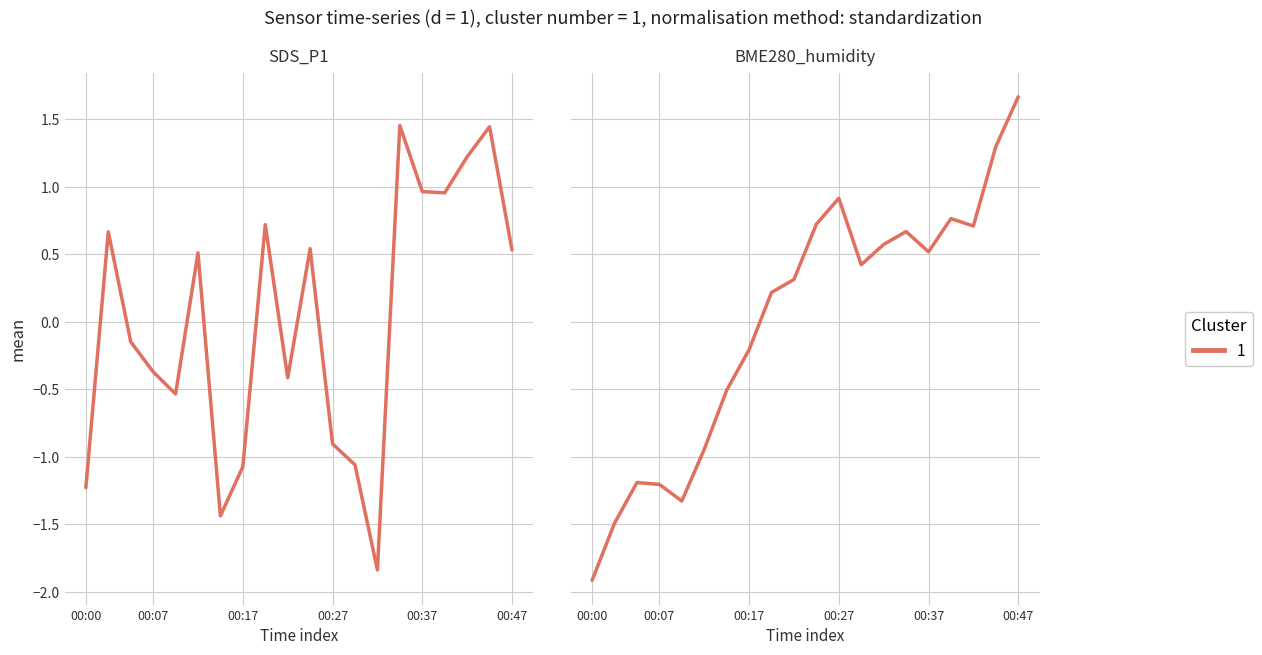

How many data points are less than 0?

10